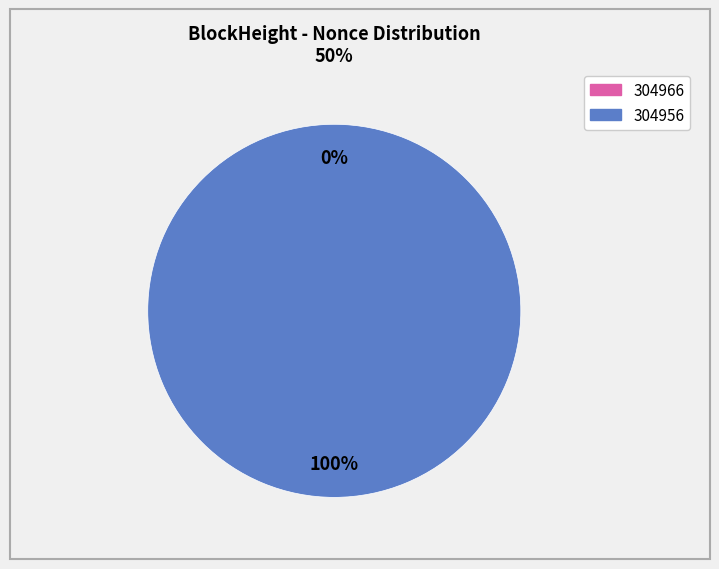

Is 304966 the majority of the pie?

No